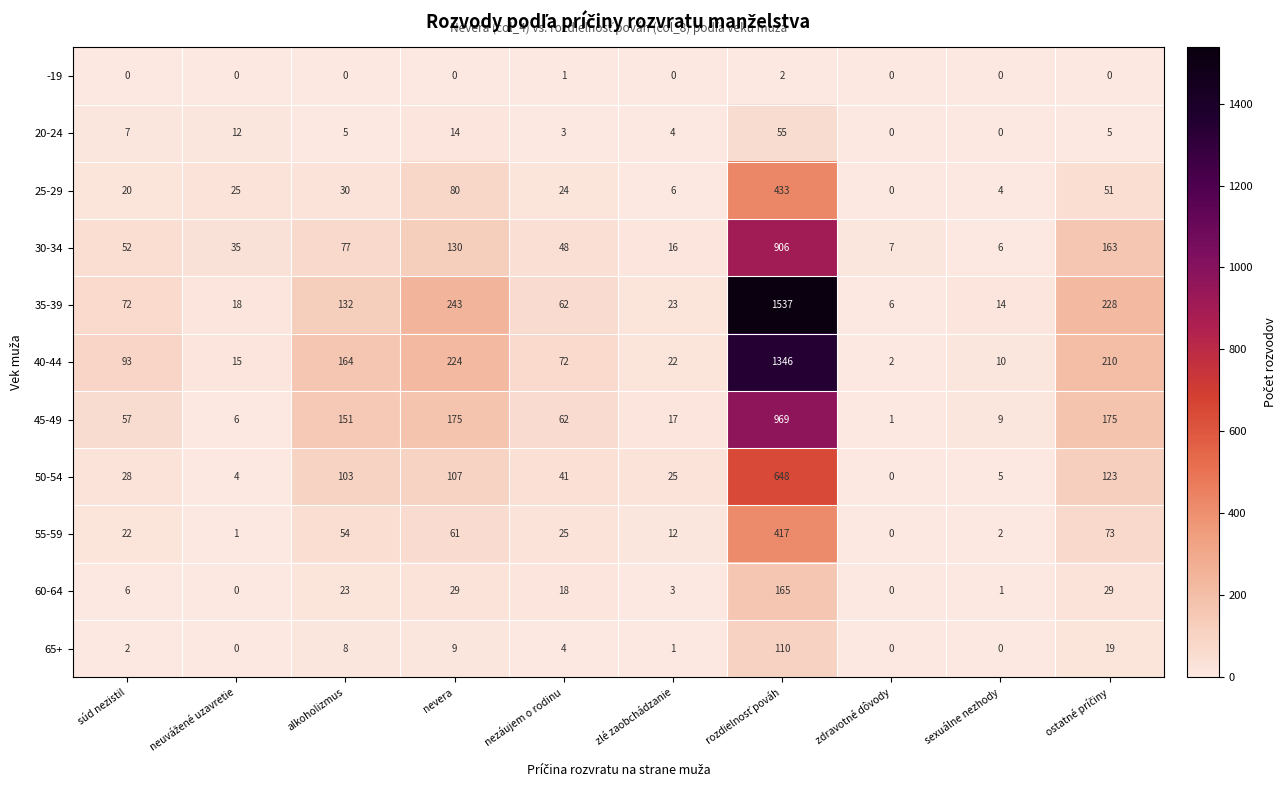

What is the spread (max minus min) of values at alkoholizmus?

164